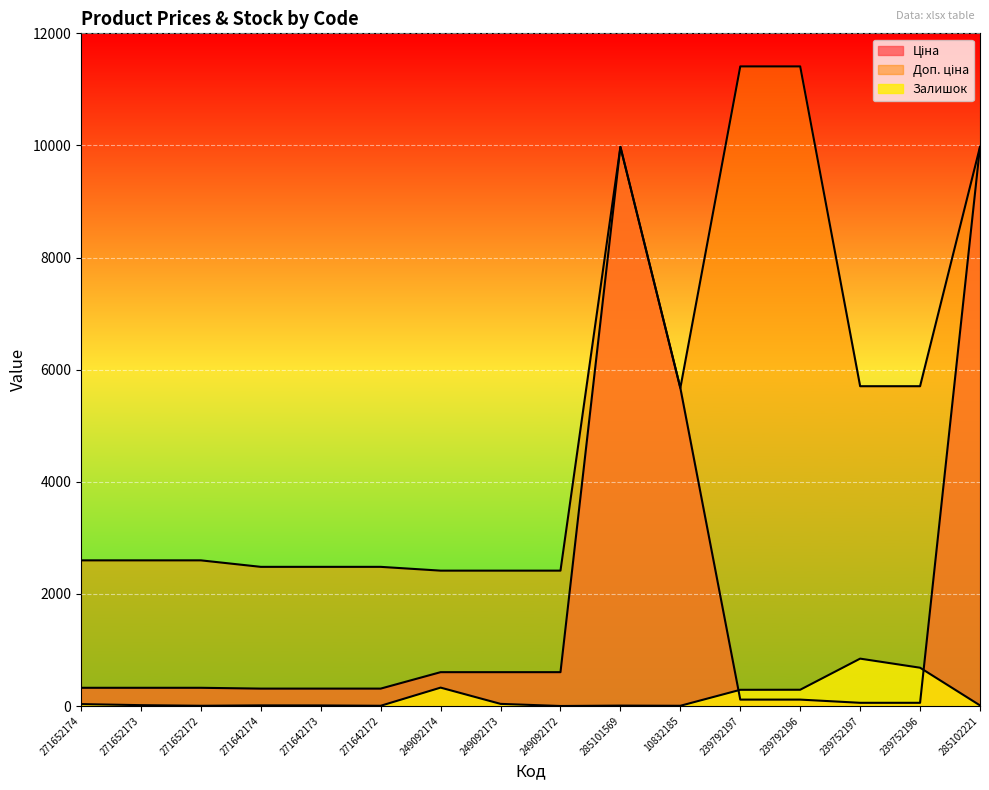

What is the value of the Ціна point at the 9th from the left?

603.7